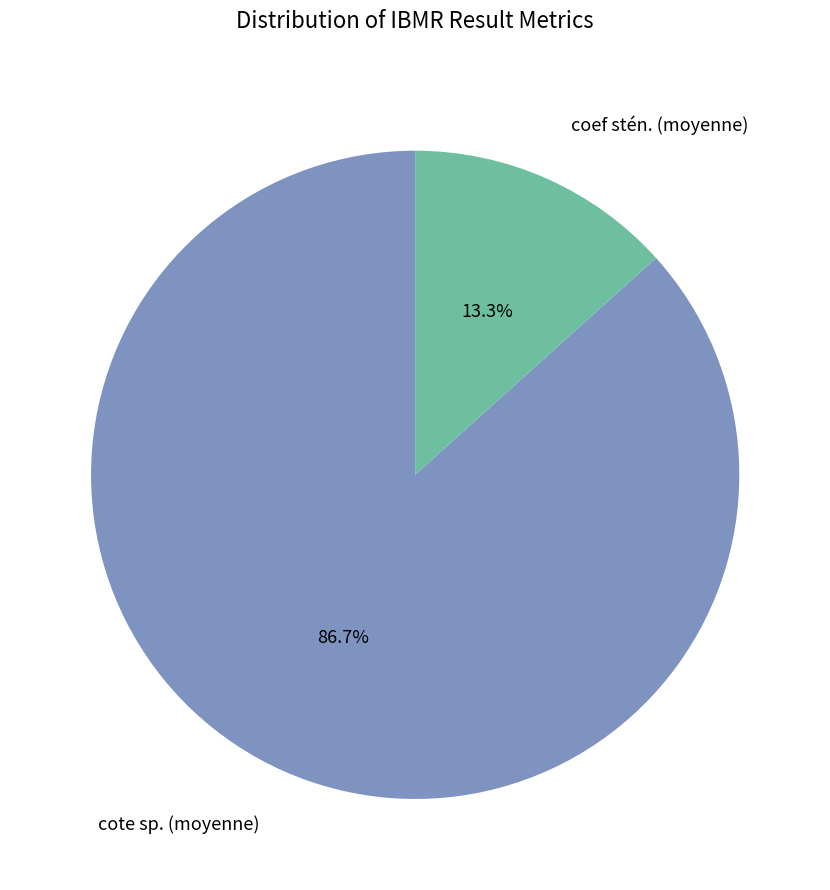

Do coef stén. (moyenne) and cote sp. (moyenne) together represent more than half of the pie?

Yes